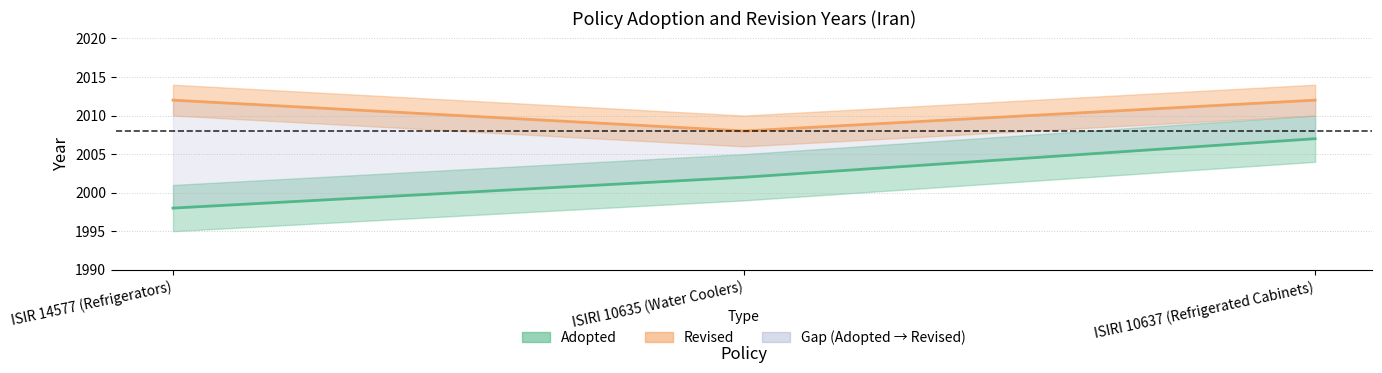

The value of Adopted at ISIRI 10637 (Refrigerated Cabinets) is 2007. True or false?

True